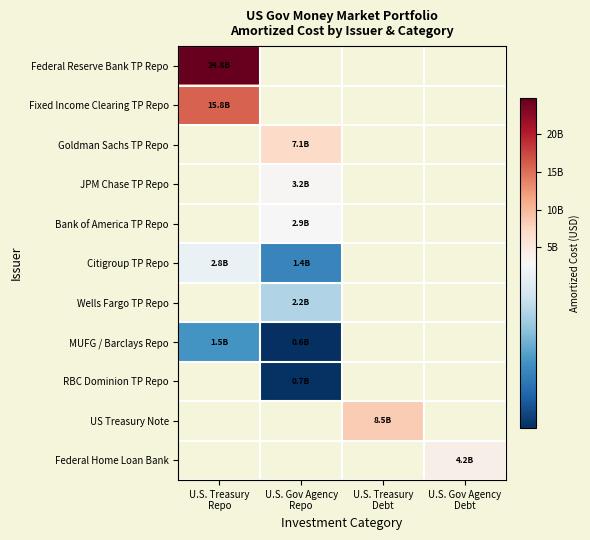

At how many categories does at least one series exceed 12189263163?

1